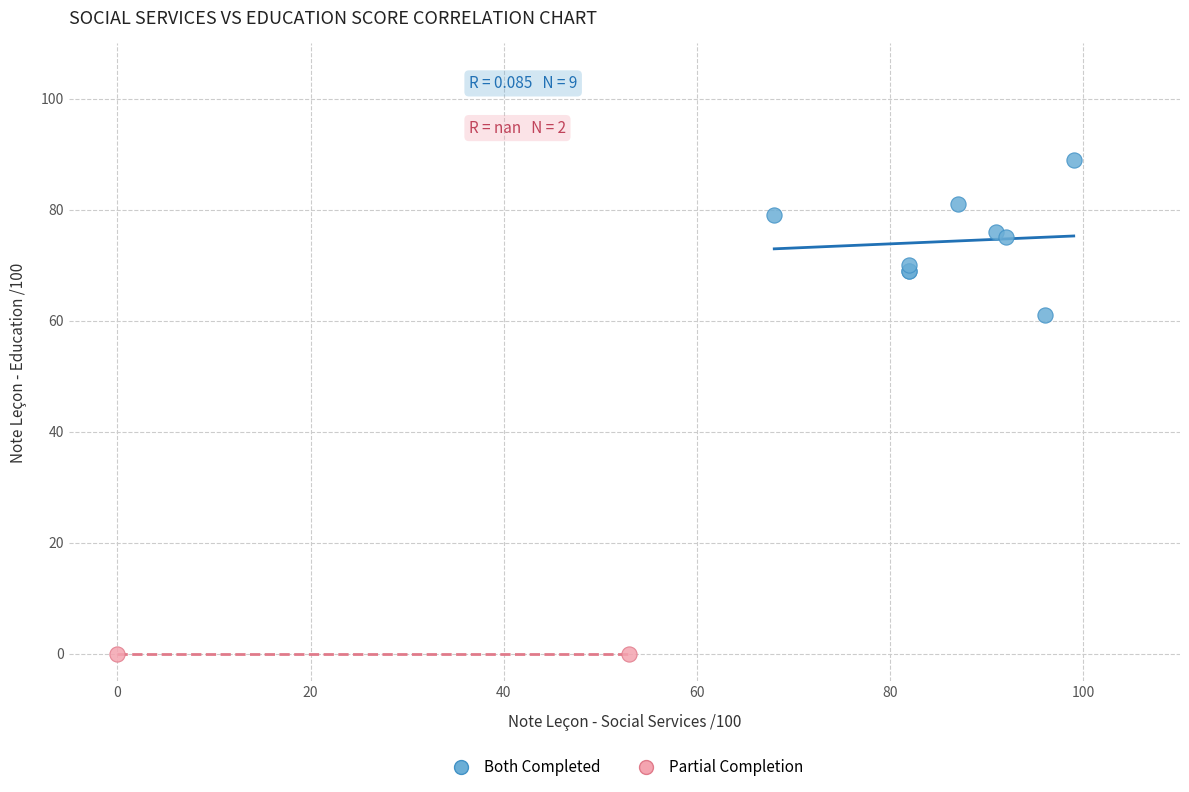

What are all the series names shown in the legend?

Both Completed, Partial Completion